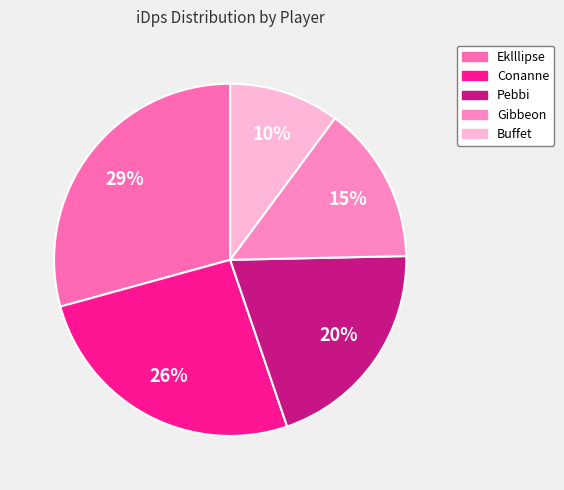

What percentage is the Pebbi slice, to the nearest percent?

20%